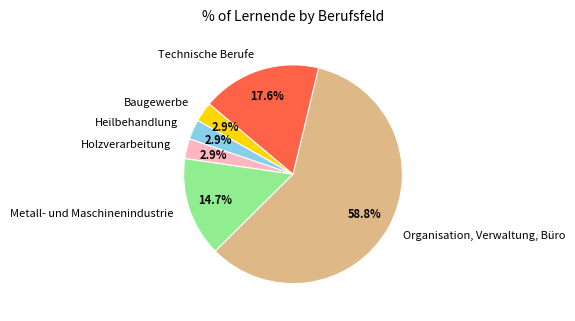

To the nearest percent, what is the difference between the largest and smallest slice percentages?

56%